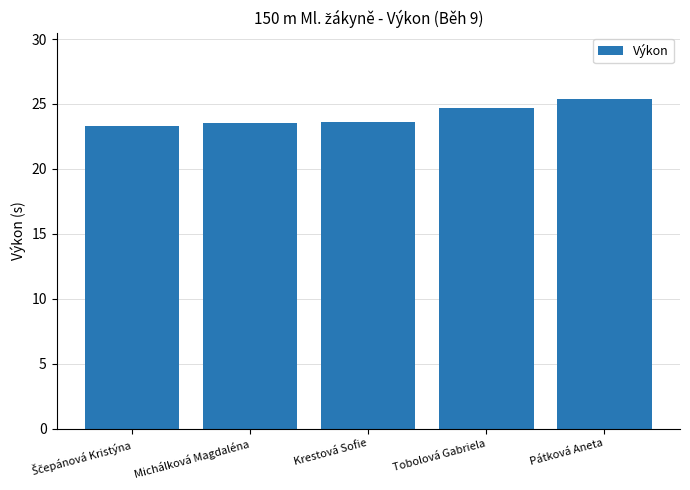

True or false: the data shows 24.7 at Tobolová Gabriela.

True